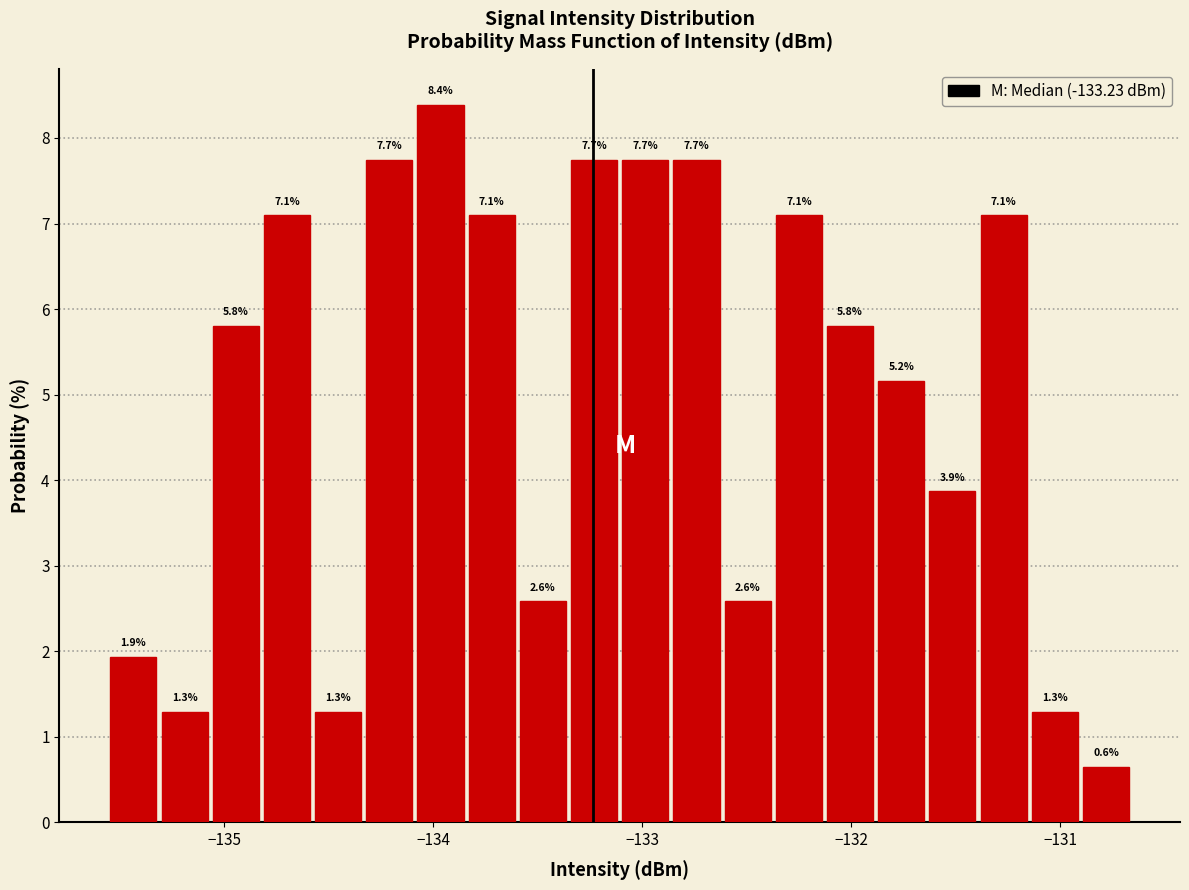

Read against the x-axis, roughly where is the centre of the tallest bar?

-134.0